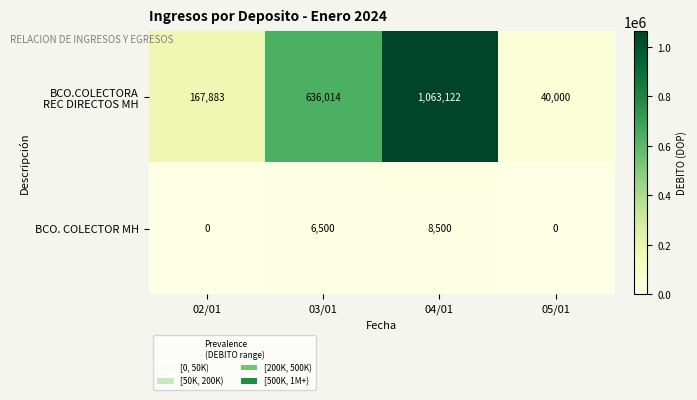

The value of BCO. COLECTOR MH at 04/01 is 8500. True or false?

True